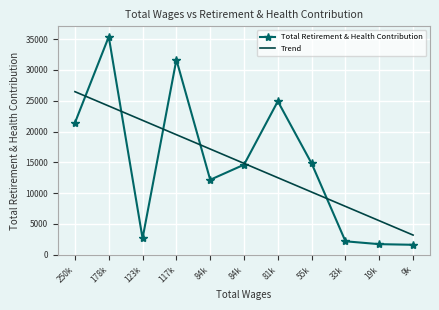

What are all the series names shown in the legend?

Total Retirement & Health Contribution, Trend